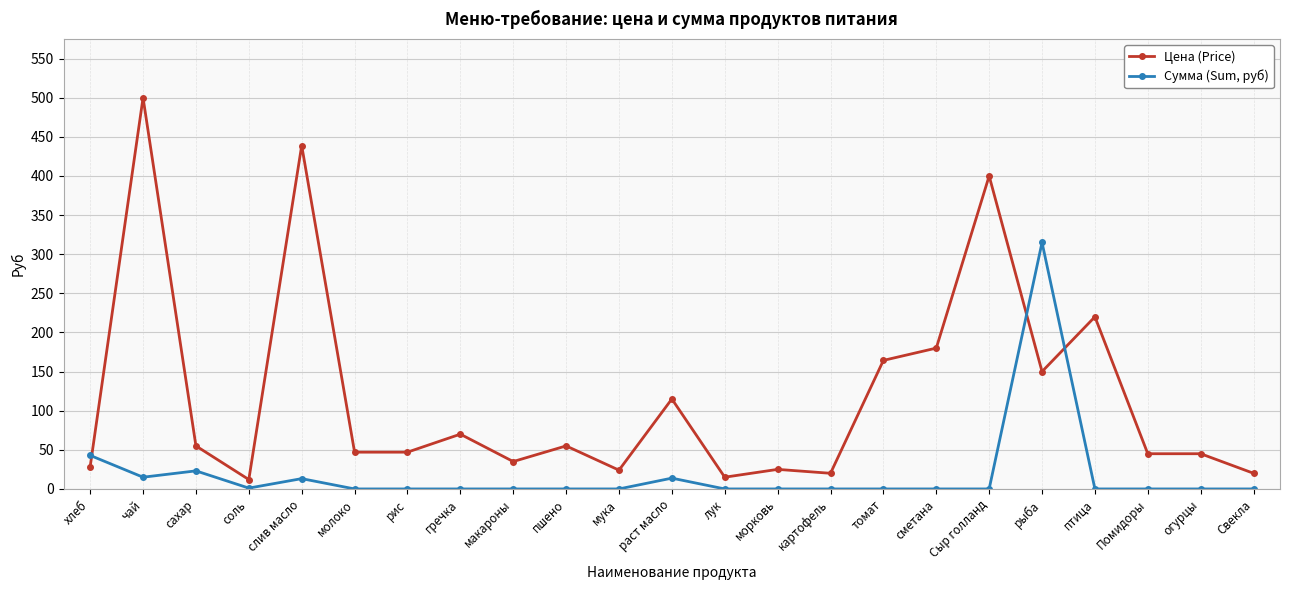

Between мука and раст масло, which series saw the biggest shift?

Цена (Price)